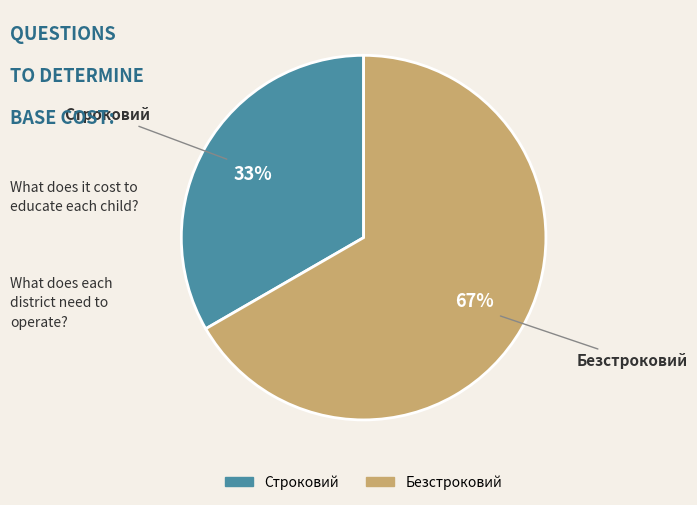

To the nearest percent, what is the combined percentage of Строковий and Безстроковий?

100%